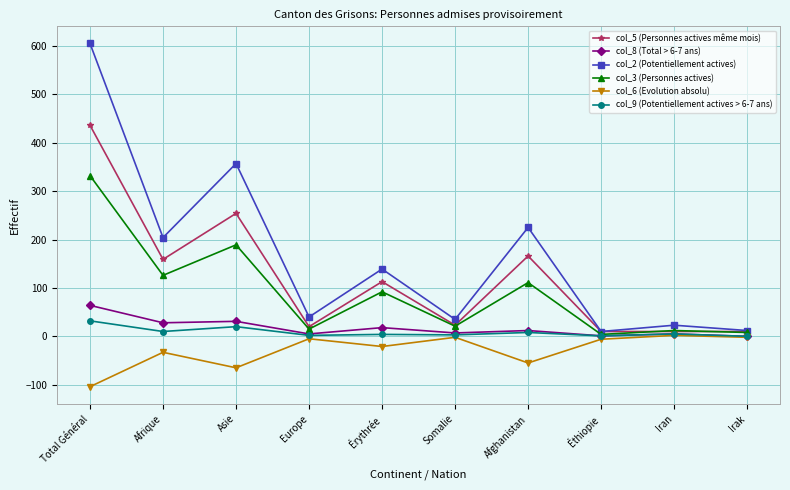

The col_6 (Evolution absolu) series shows -104 at Total Général. True or false?

True